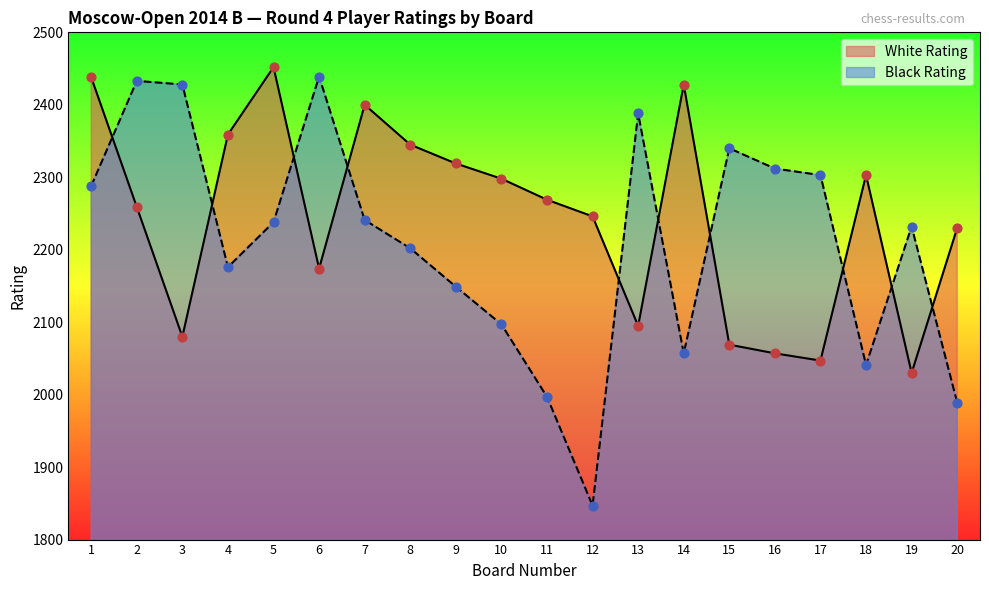

Which series contains the highest Y value?

White Rating